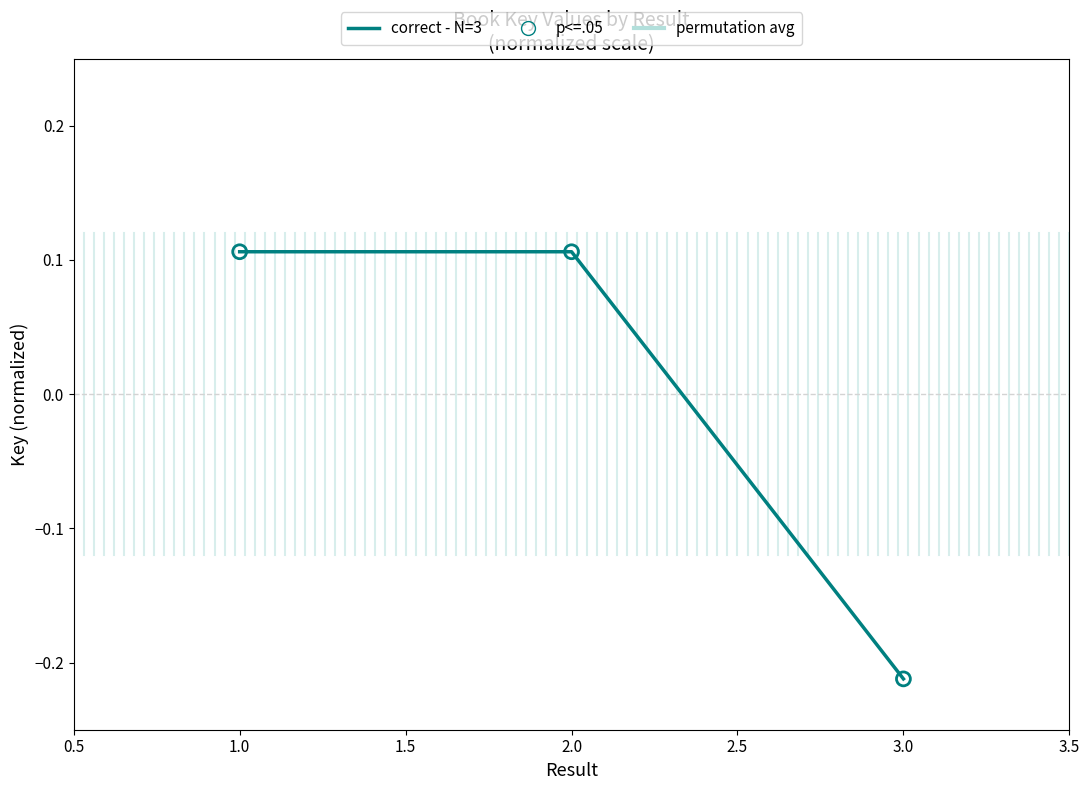

What is the change in value from 2 to 3?

-0.3